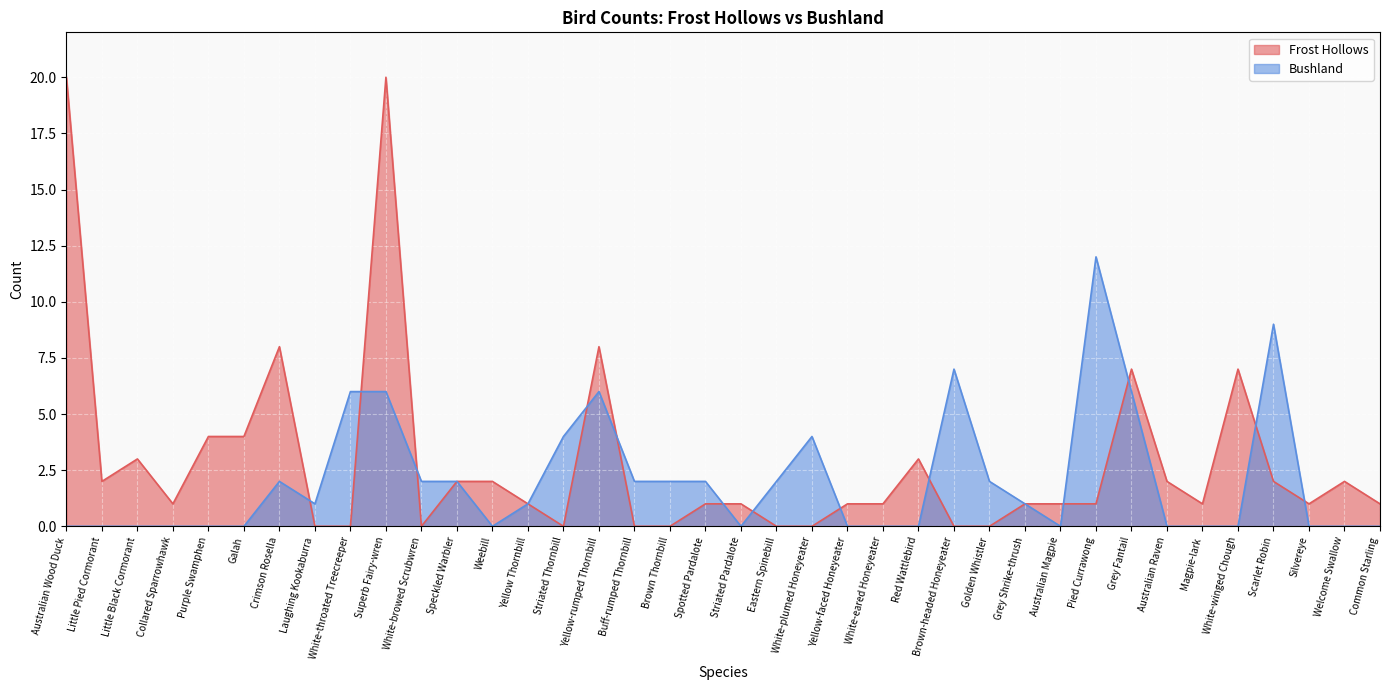

The value of Bushland at Yellow-faced Honeyeater is -6. True or false?

False